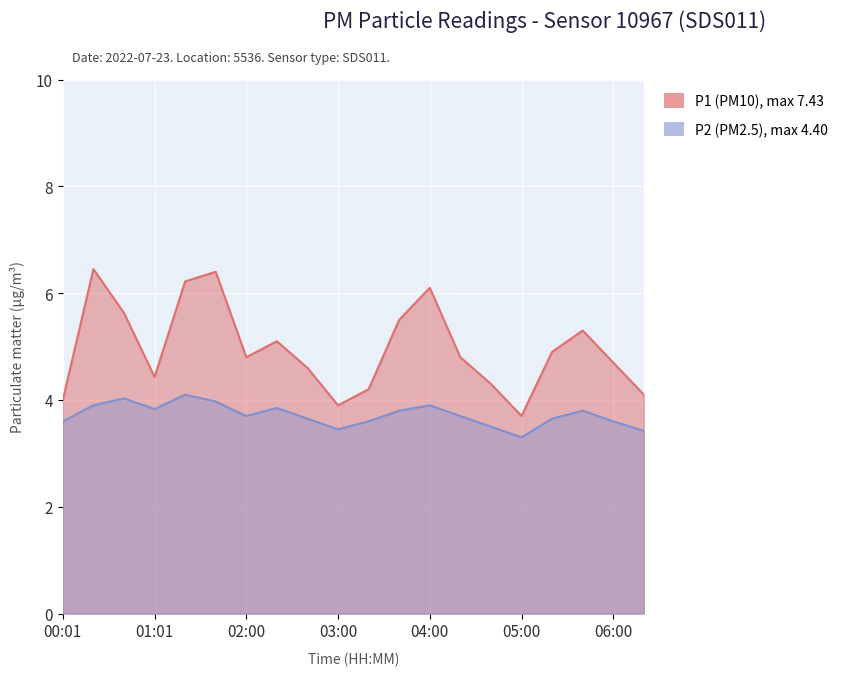

How many distinct data groups are displayed?

2